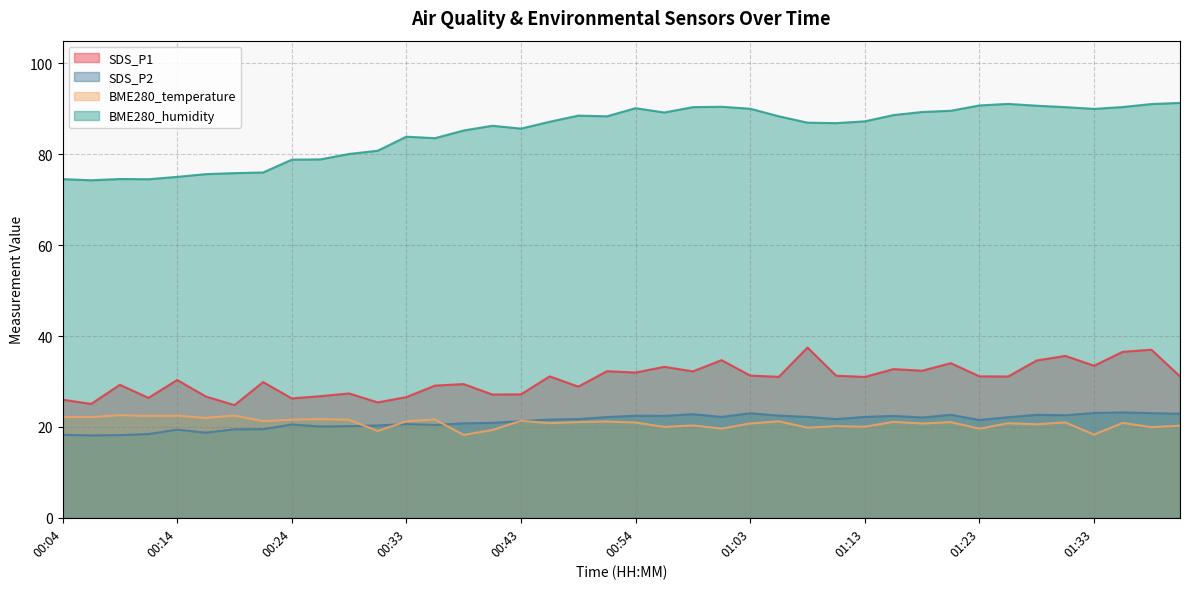

Rank the series by their maximum value, from highest to lowest.

BME280_humidity, SDS_P1, SDS_P2, BME280_temperature